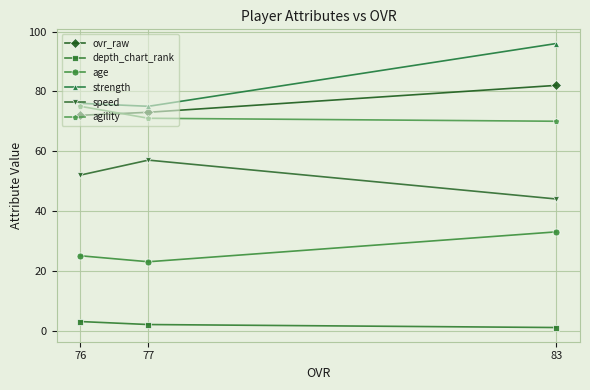

What is the value of the agility point at the 2nd from the left?

71